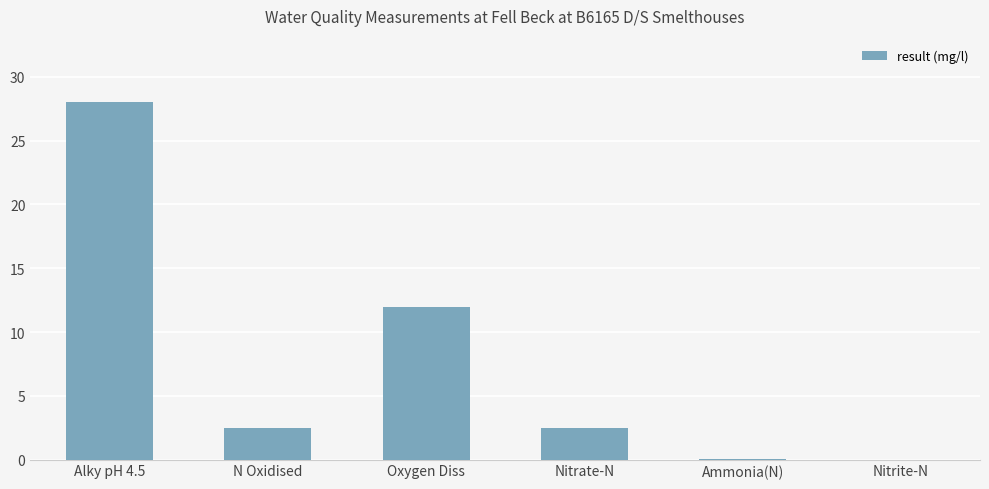

Where is the data nearest to the value 14?

Oxygen Diss